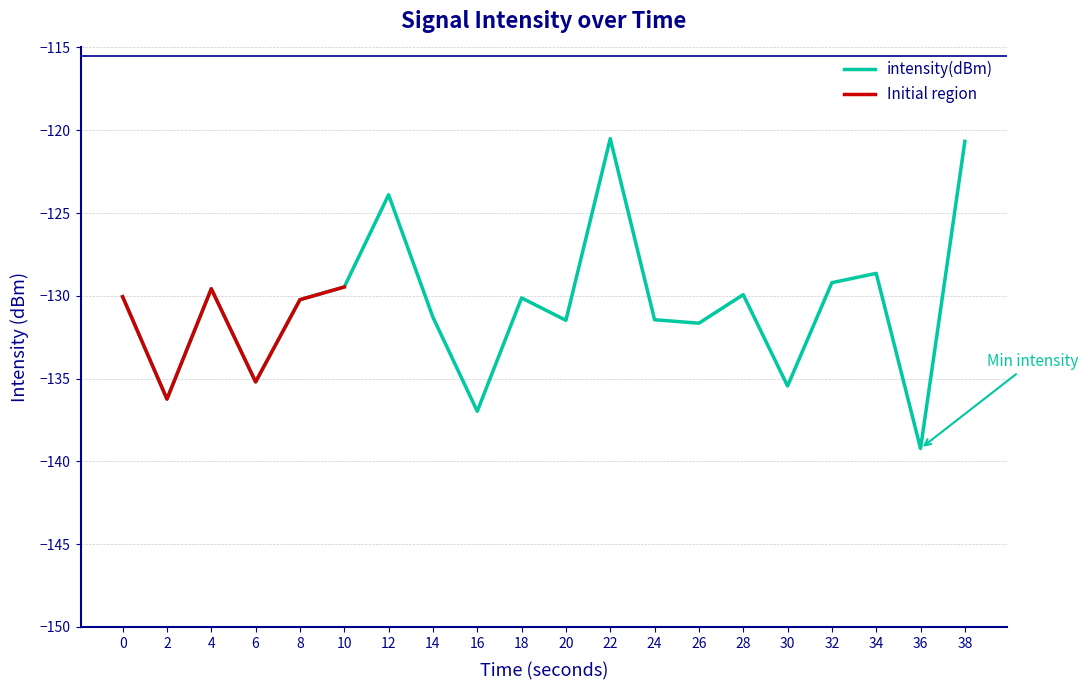

Where is the first local maximum?

4